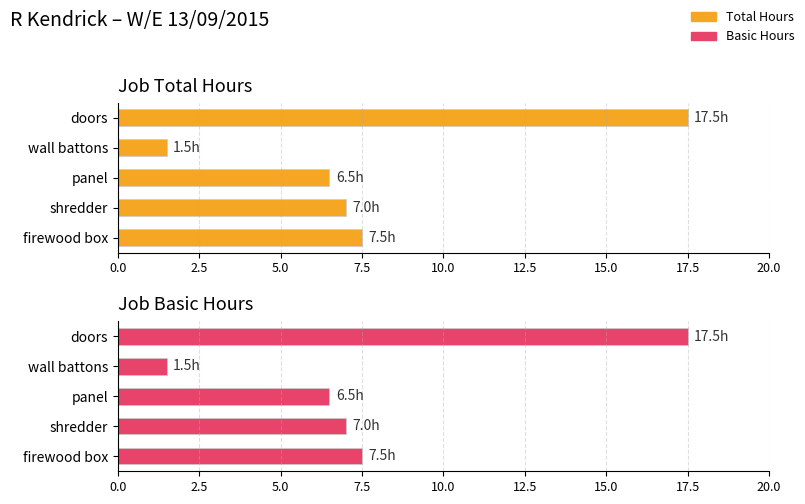

What is the highest value of the Total Hours series?

17.5